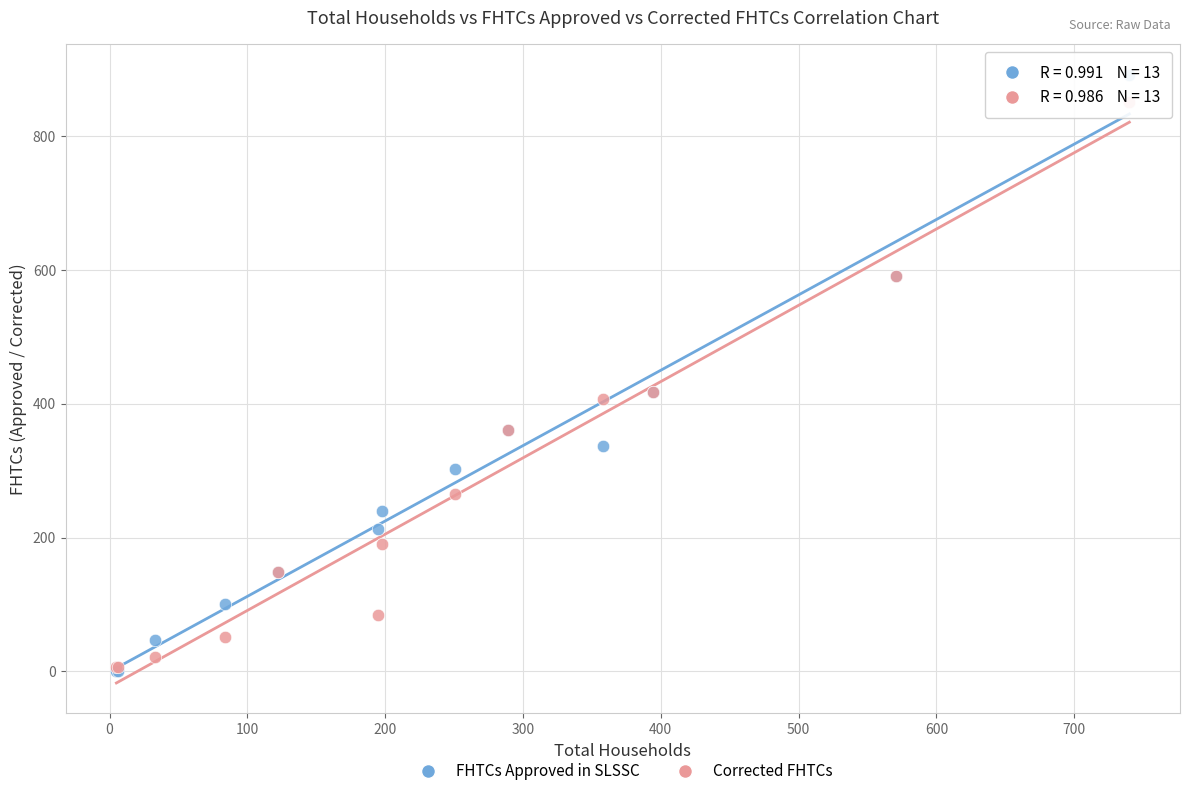

What are all the series names shown in the legend?

FHTCs Approved in SLSSC, Corrected FHTCs